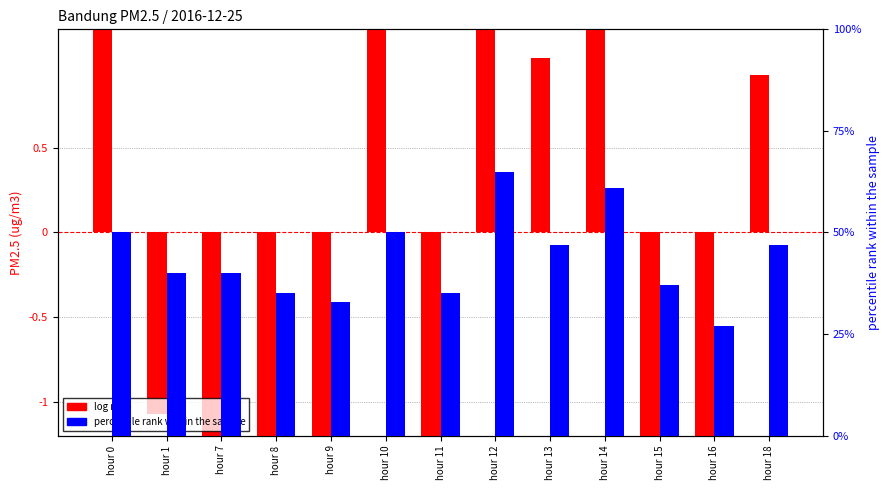

Are the bars grouped side by side (vs. stacked)?

Yes